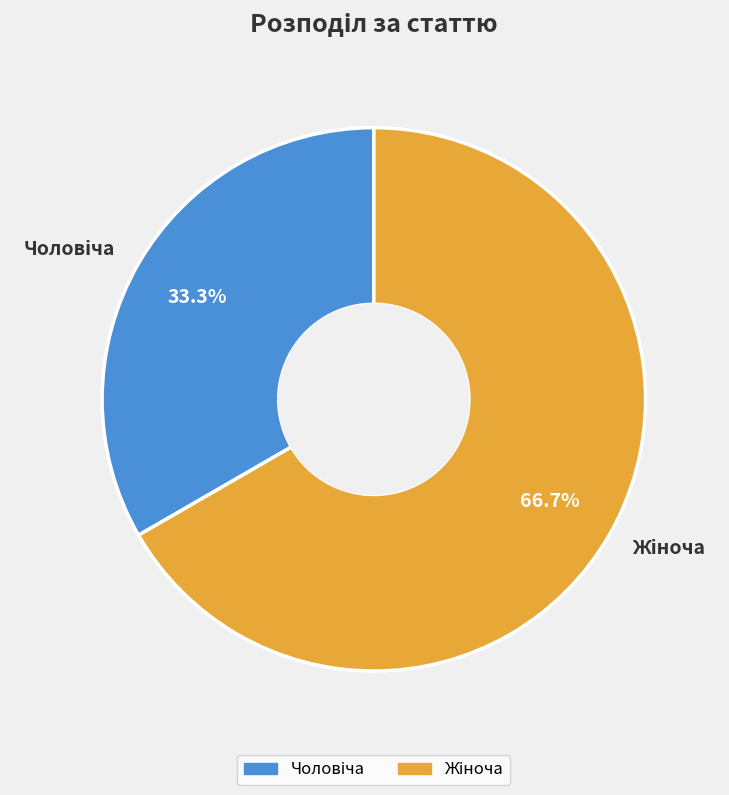

Count the number of slices in the pie.

2